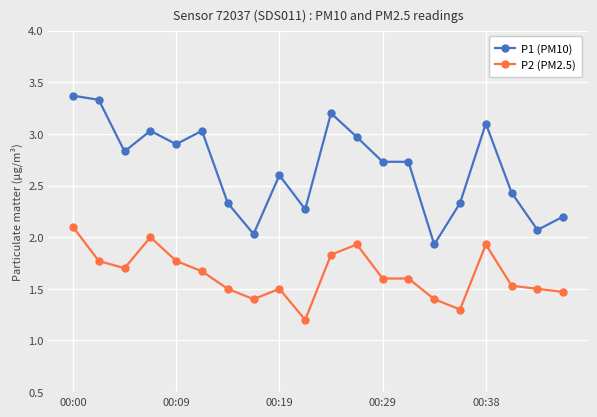

List the series in order of their peak value, lowest first.

P2 (PM2.5), P1 (PM10)